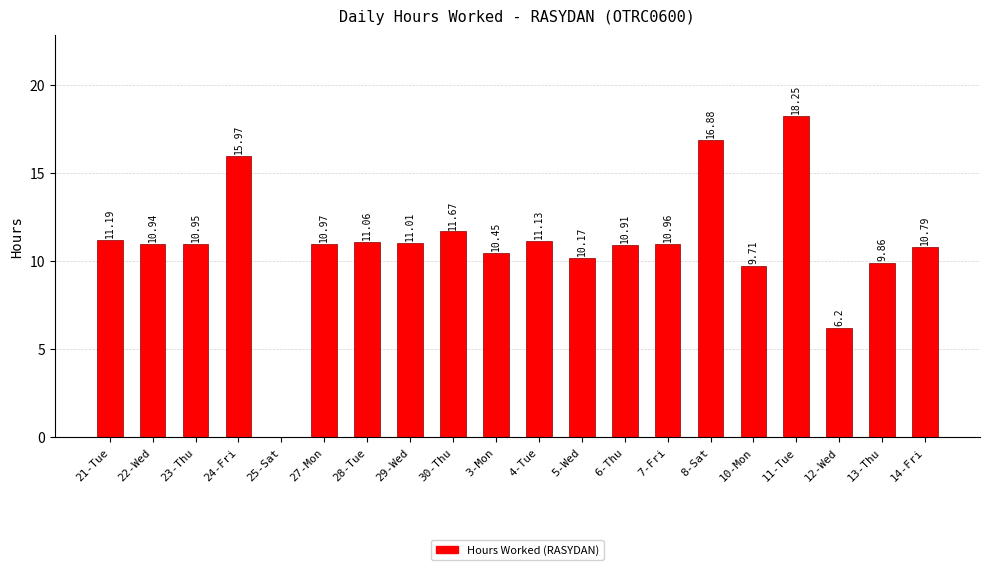

Is it true that the value at 13-Thu is 13.9?

False